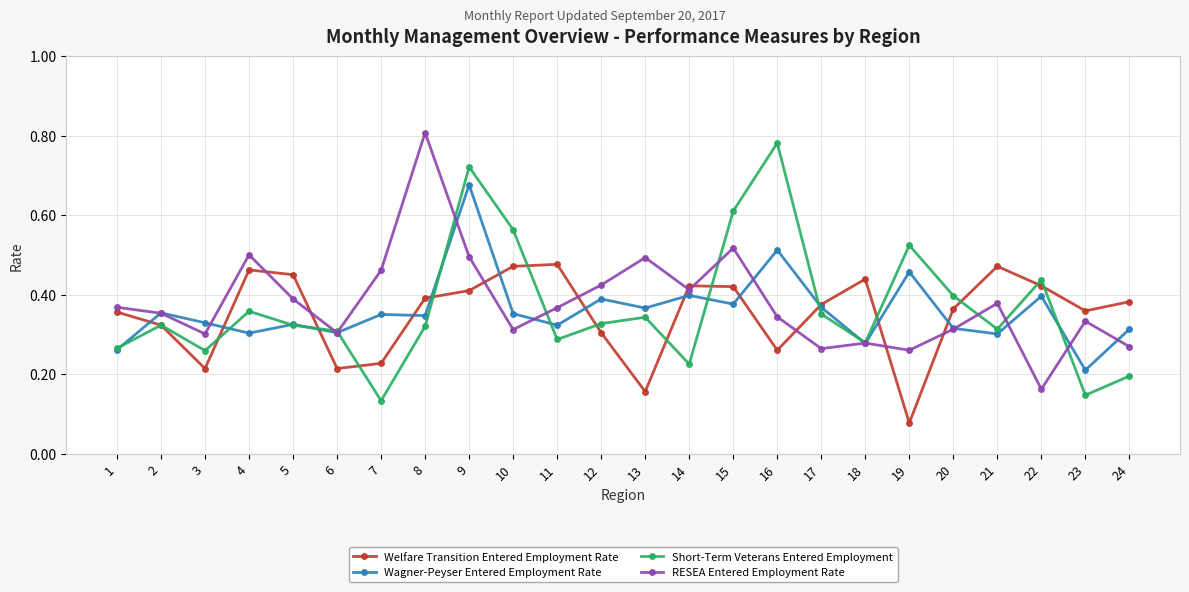

The Welfare Transition Entered Employment Rate series shows 0.3 at 2. True or false?

True